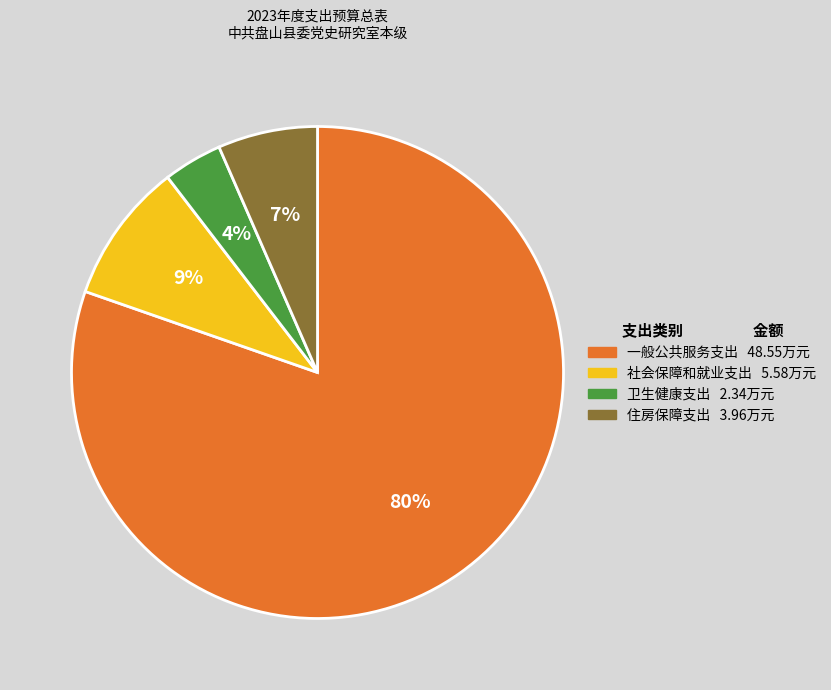

Which slice represents more than half of the pie?

一般公共服务支出